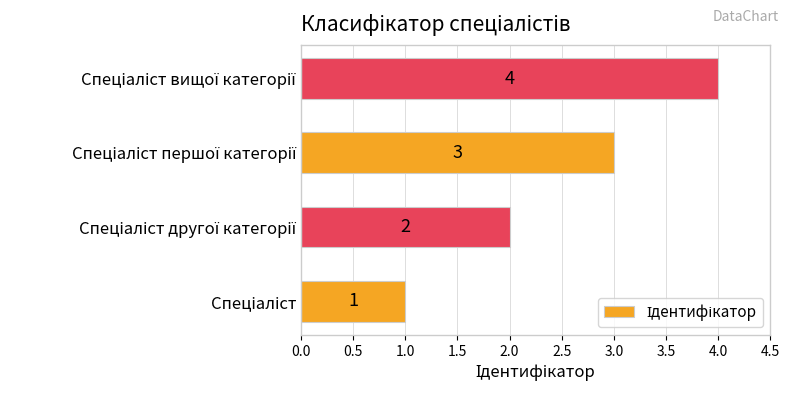

What is the greatest value displayed?

4